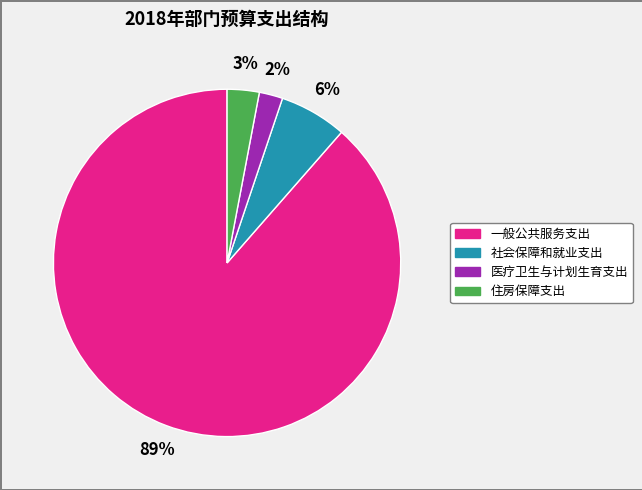

Which slice is the smallest?

医疗卫生与计划生育支出